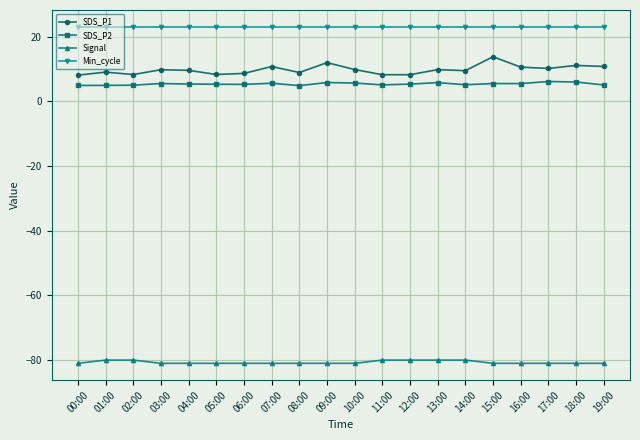

How many lines are shown in the chart?

4